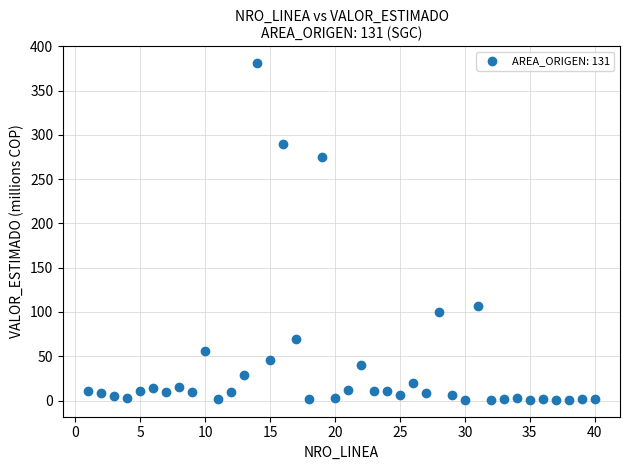

What is the range of X values (max minus min)?

39.0